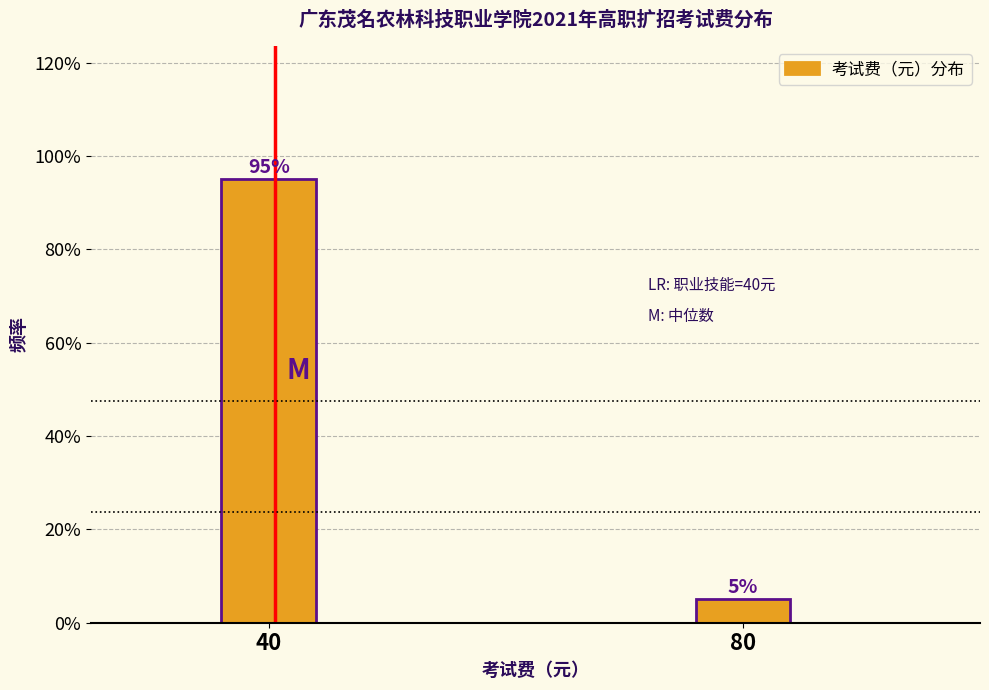

Reading left to right, what are all the values shown in this chart?

40=95	80=5